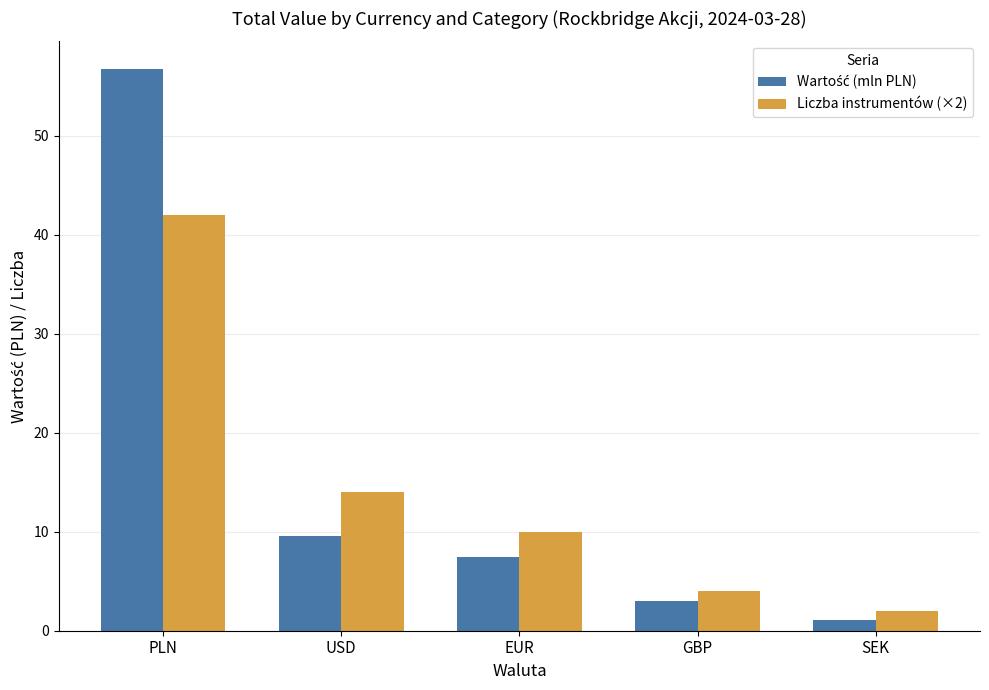

What is the maximum value for Liczba instrumentów (×2)?

42.0